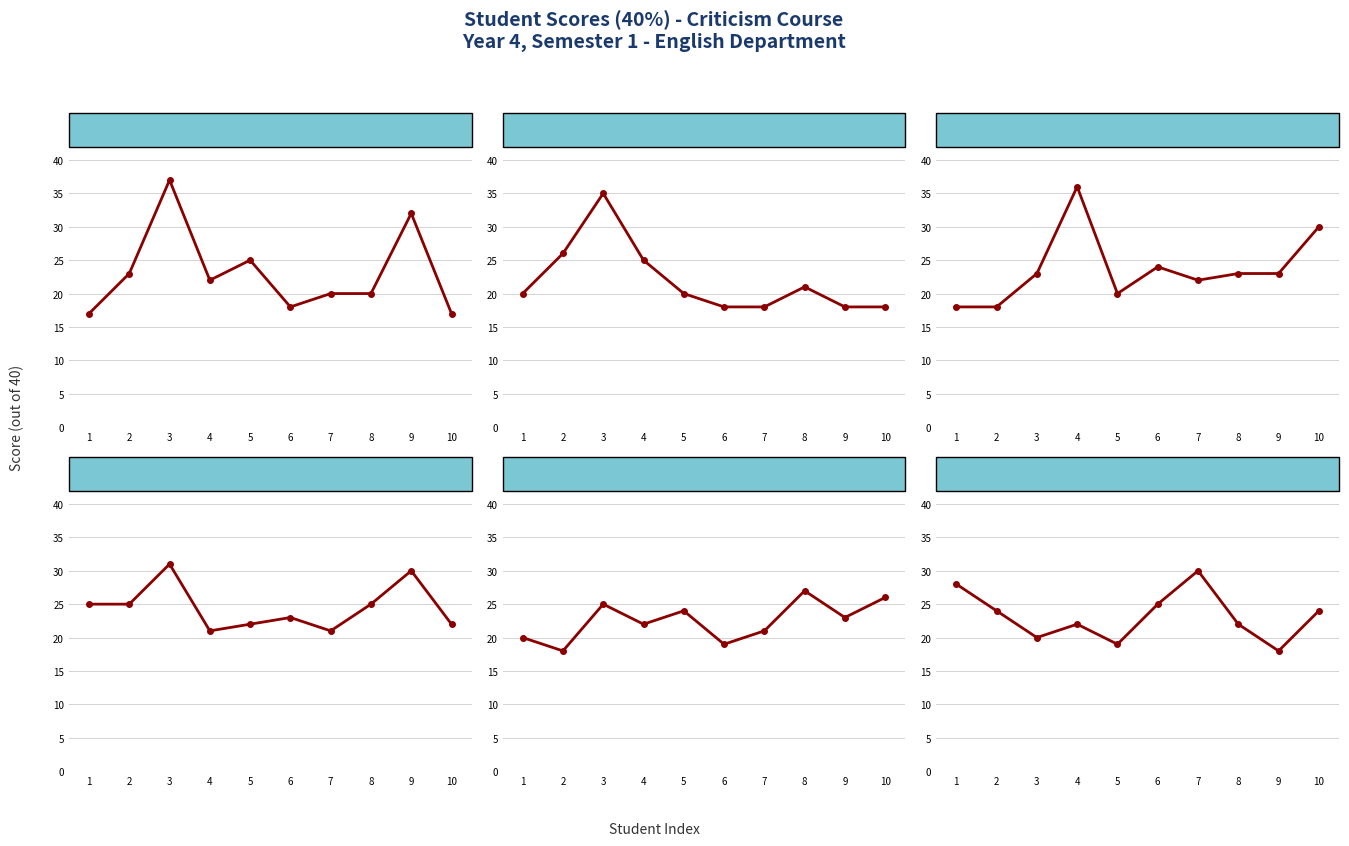

Which series ends up on top after the final intersection of Student 31-40 and Student 11-20?

Student 31-40